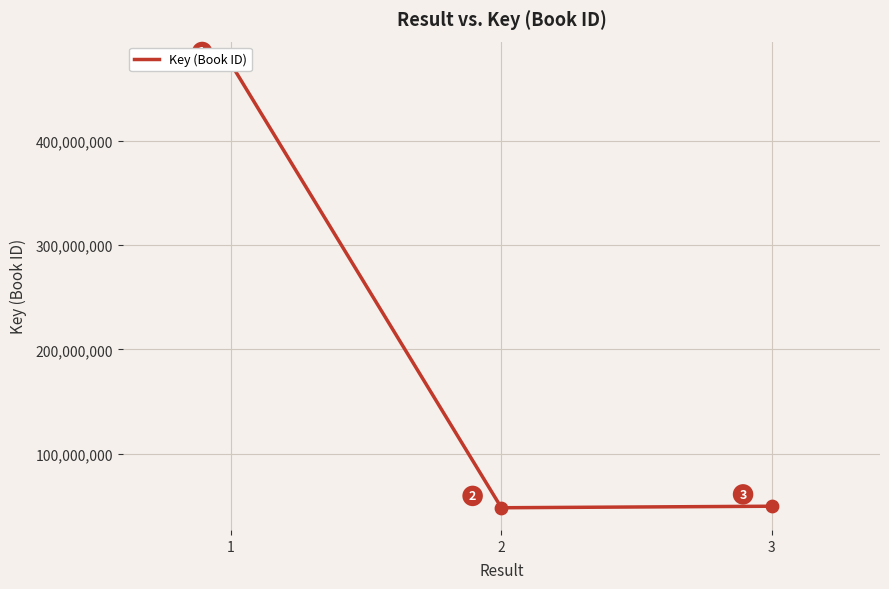

Approximately how many times larger is the value at 1 compared to 2?

9.8